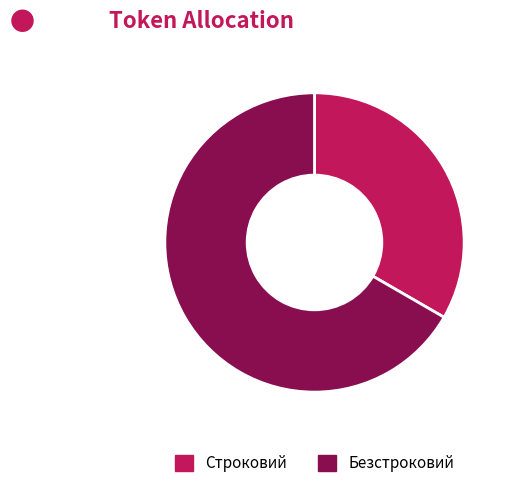

True or false: Безстроковий accounts for 67% of the total.

True